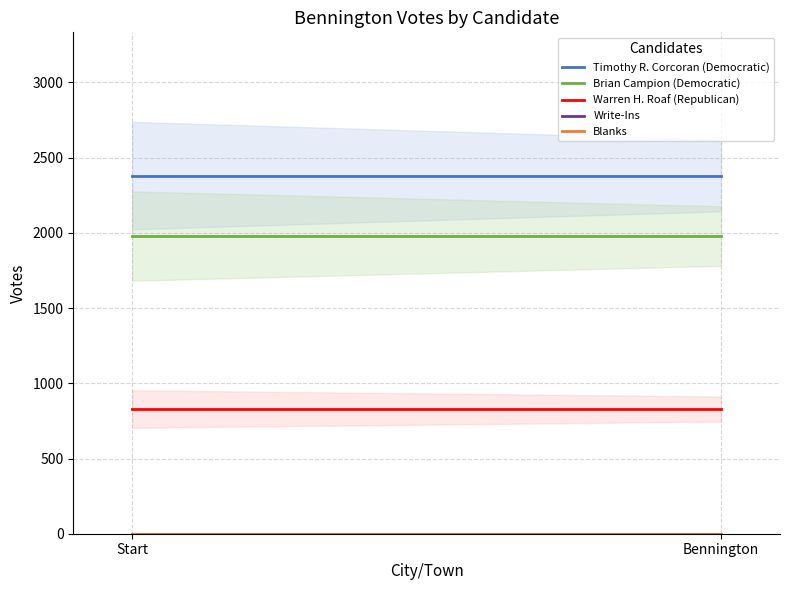

Rank the categories by Write-Ins value from lowest to highest.

Start, Bennington